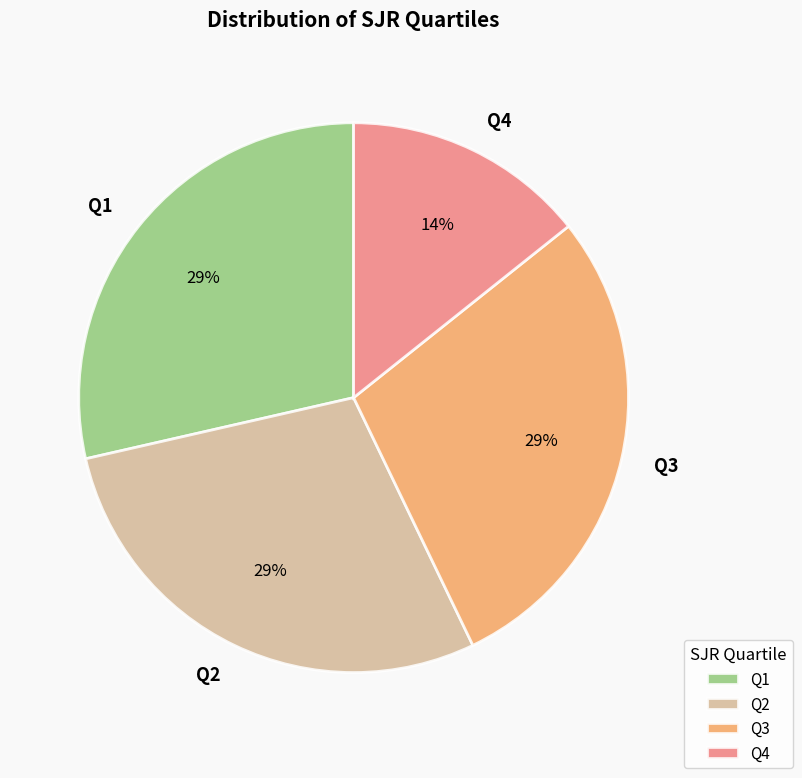

What is the smallest slice in the pie chart?

Q4